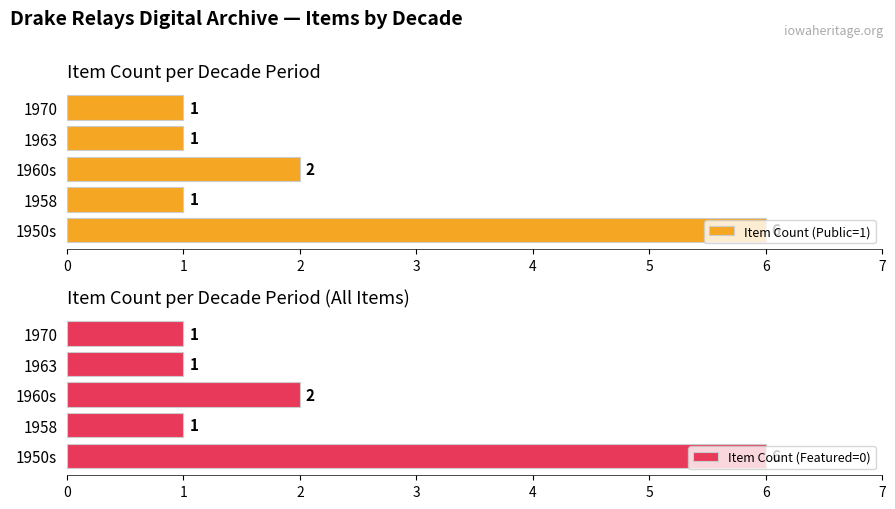

What is the sum of the Item Count (Public=1) values at 1960s and 1970?

3